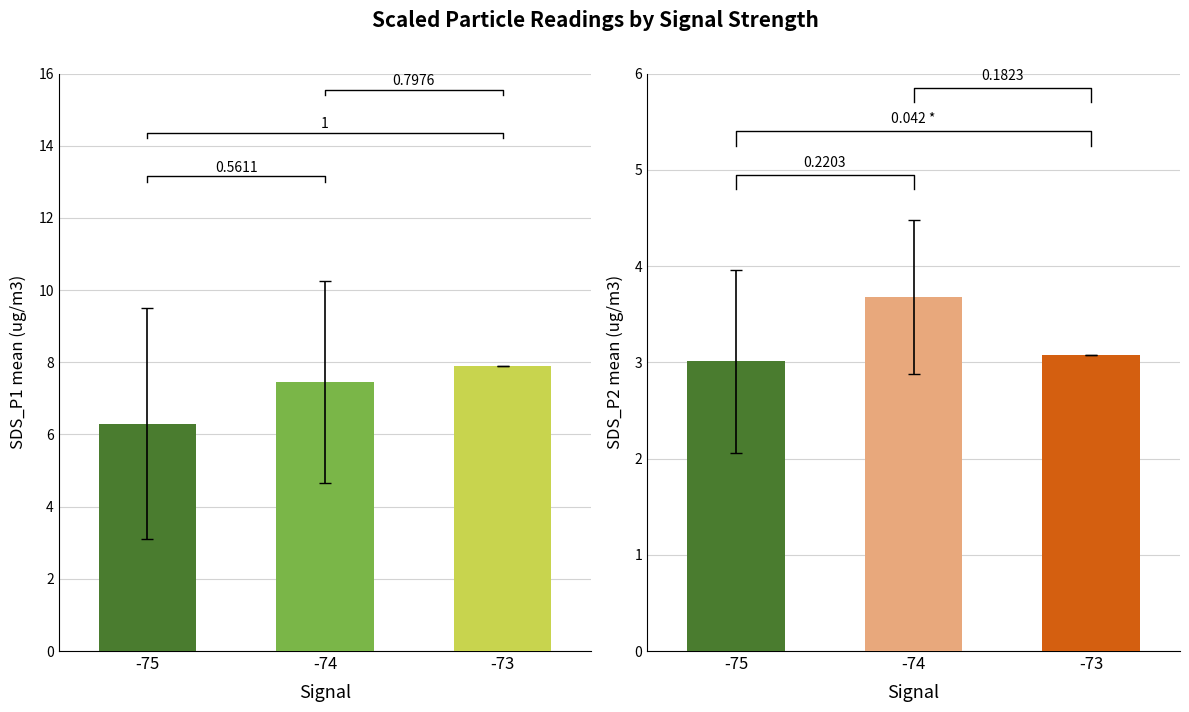

Between -73 and -74, which is larger?

-73